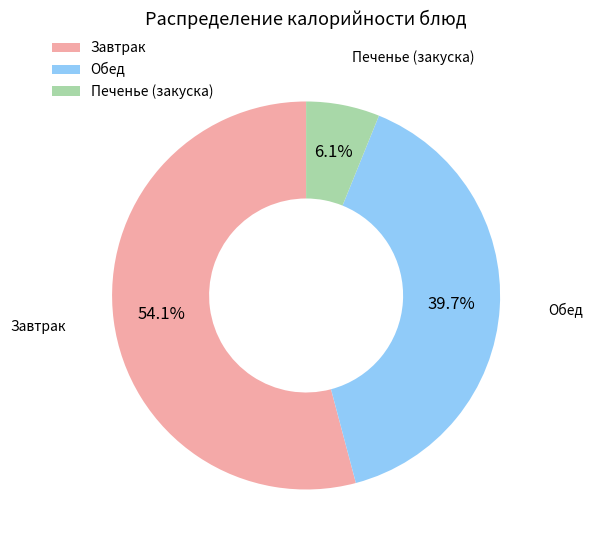

Does any single category account for the majority?

Yes